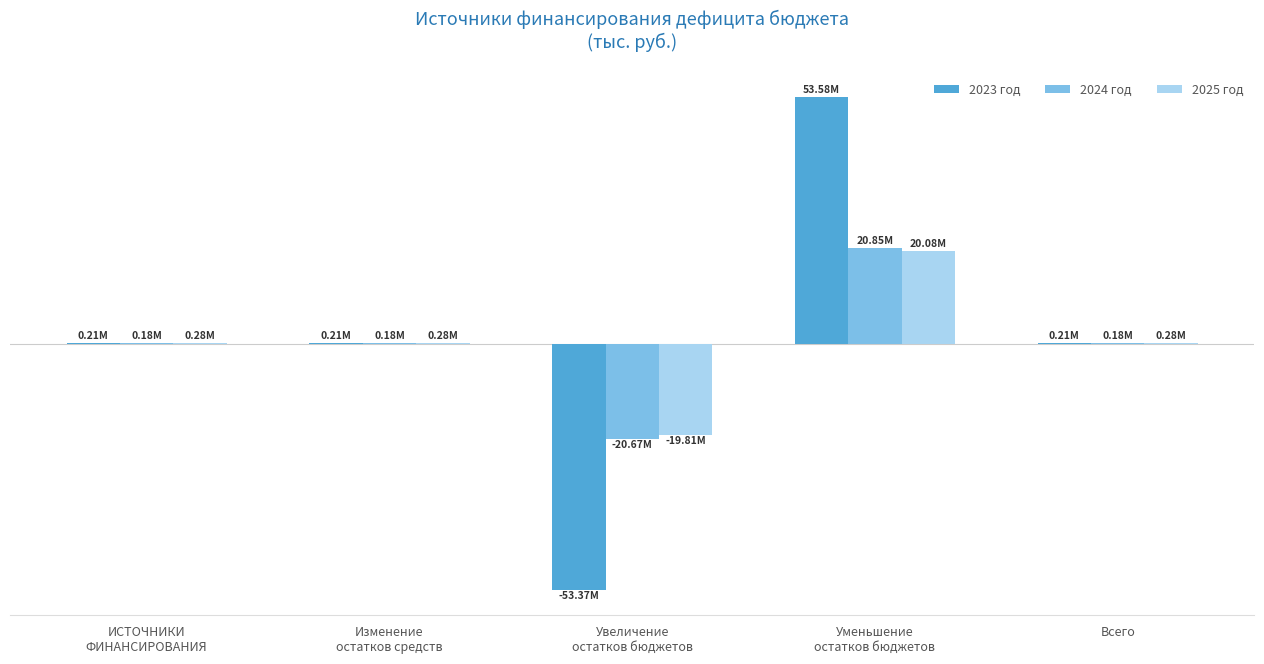

Does the chart contain stacked bars?

No